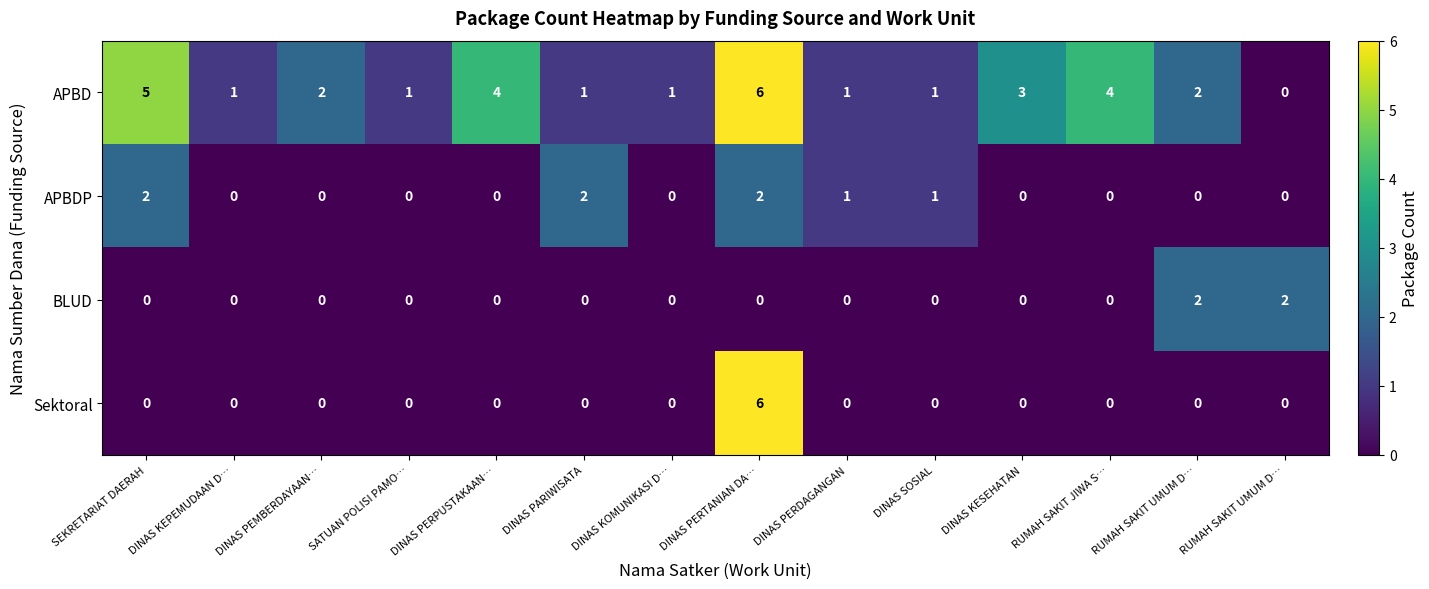

Rank the series at SEKRETARIAT DAERAH from lowest to highest value.

BLUD, Sektoral, APBDP, APBD